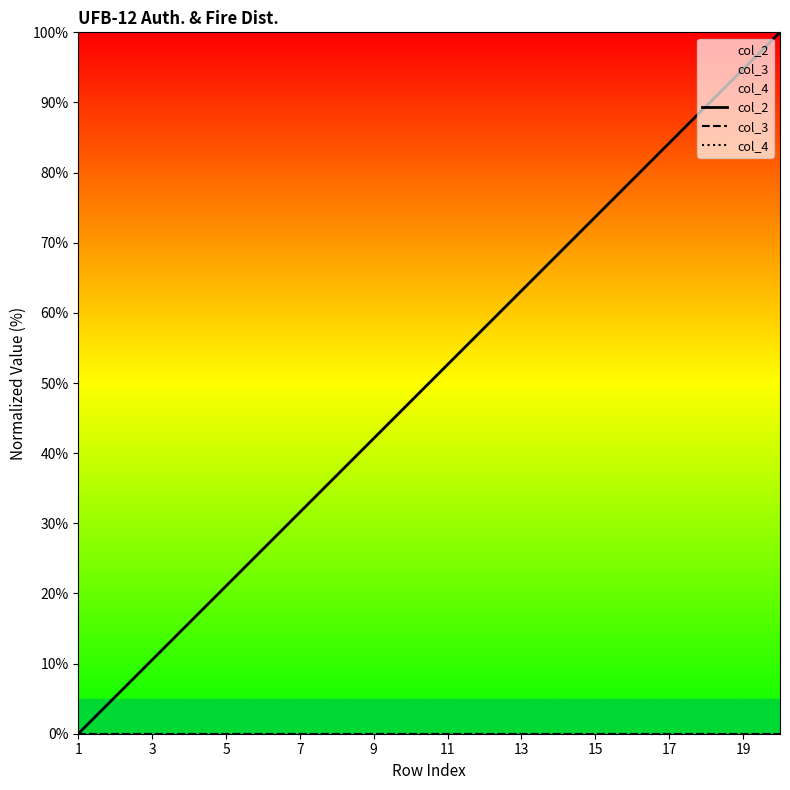

True or false: col_3 and col_4 intersect in this chart.

False